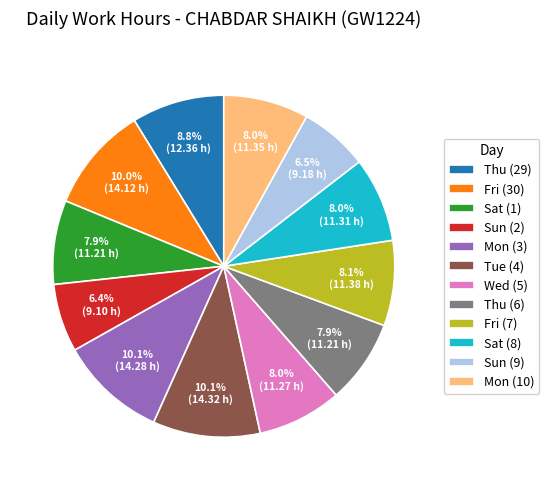

Is there a majority slice in this chart?

No